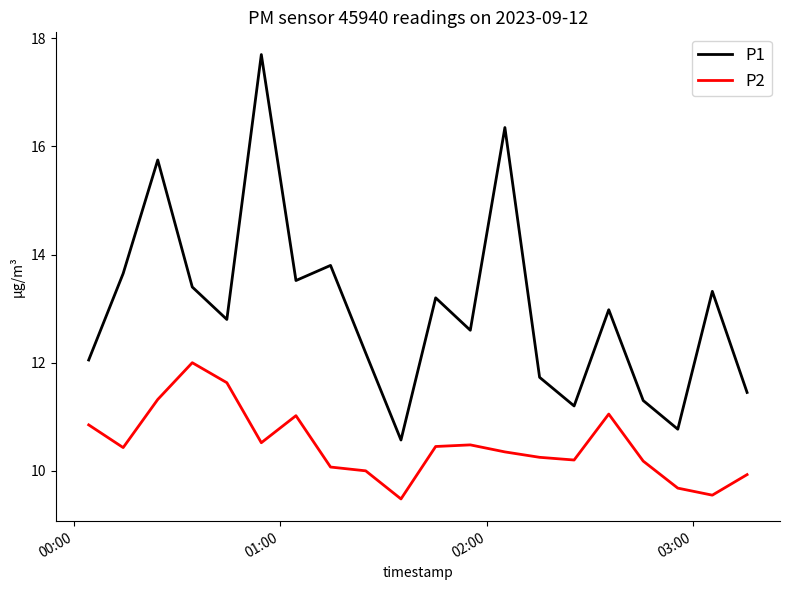

Which series has the largest total across all categories?

P1